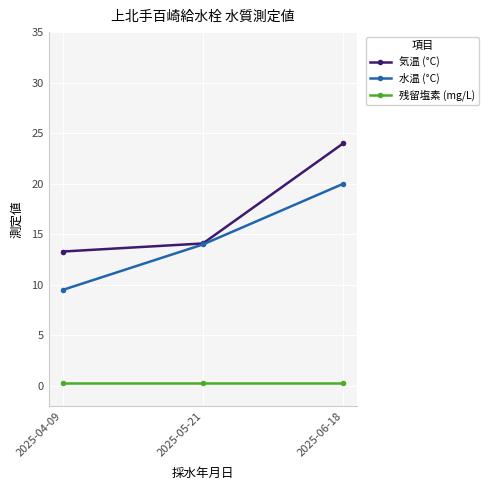

Reading left to right, transcribe all the data shown in this chart.

気温 (°C): 2025-04-09=13.3	2025-05-21=14.1	2025-06-18=24.0
水温 (°C): 2025-04-09=9.5	2025-05-21=14.0	2025-06-18=20.0
残留塩素 (mg/L): 2025-04-09=0.3	2025-05-21=0.3	2025-06-18=0.3